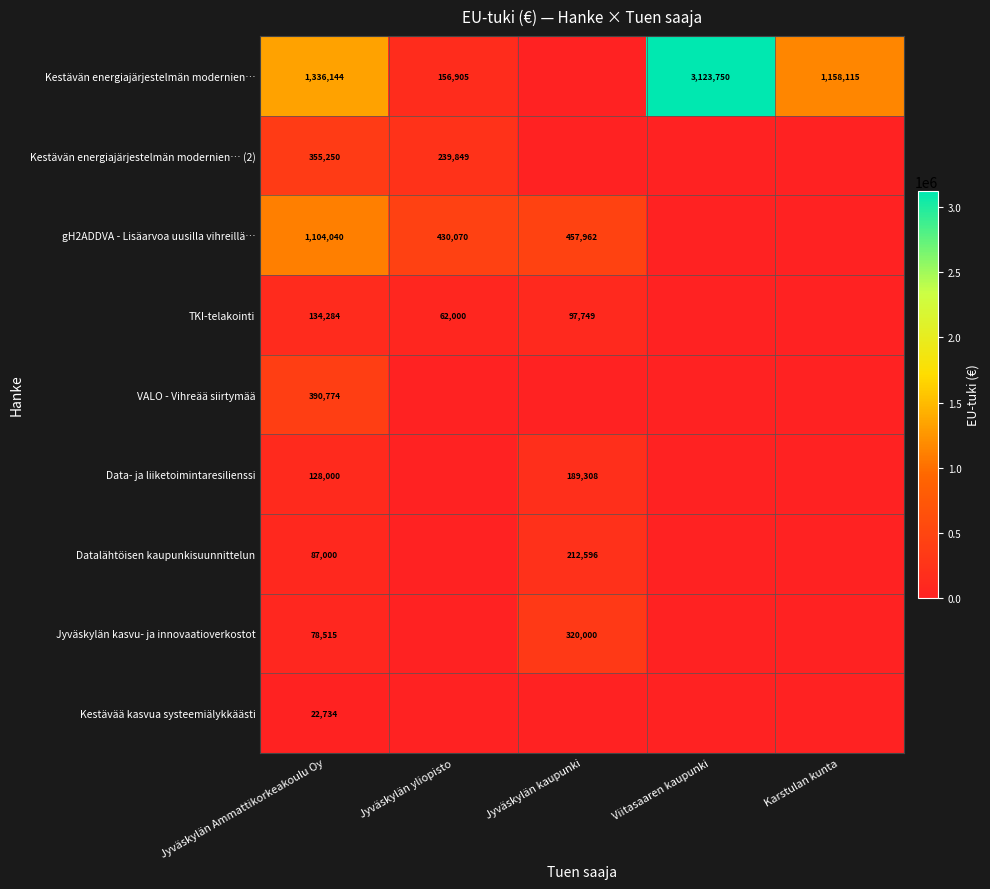

The value of Kestävän energiajärjestelmän modernien… at Jyväskylän yliopisto is 156905. True or false?

True